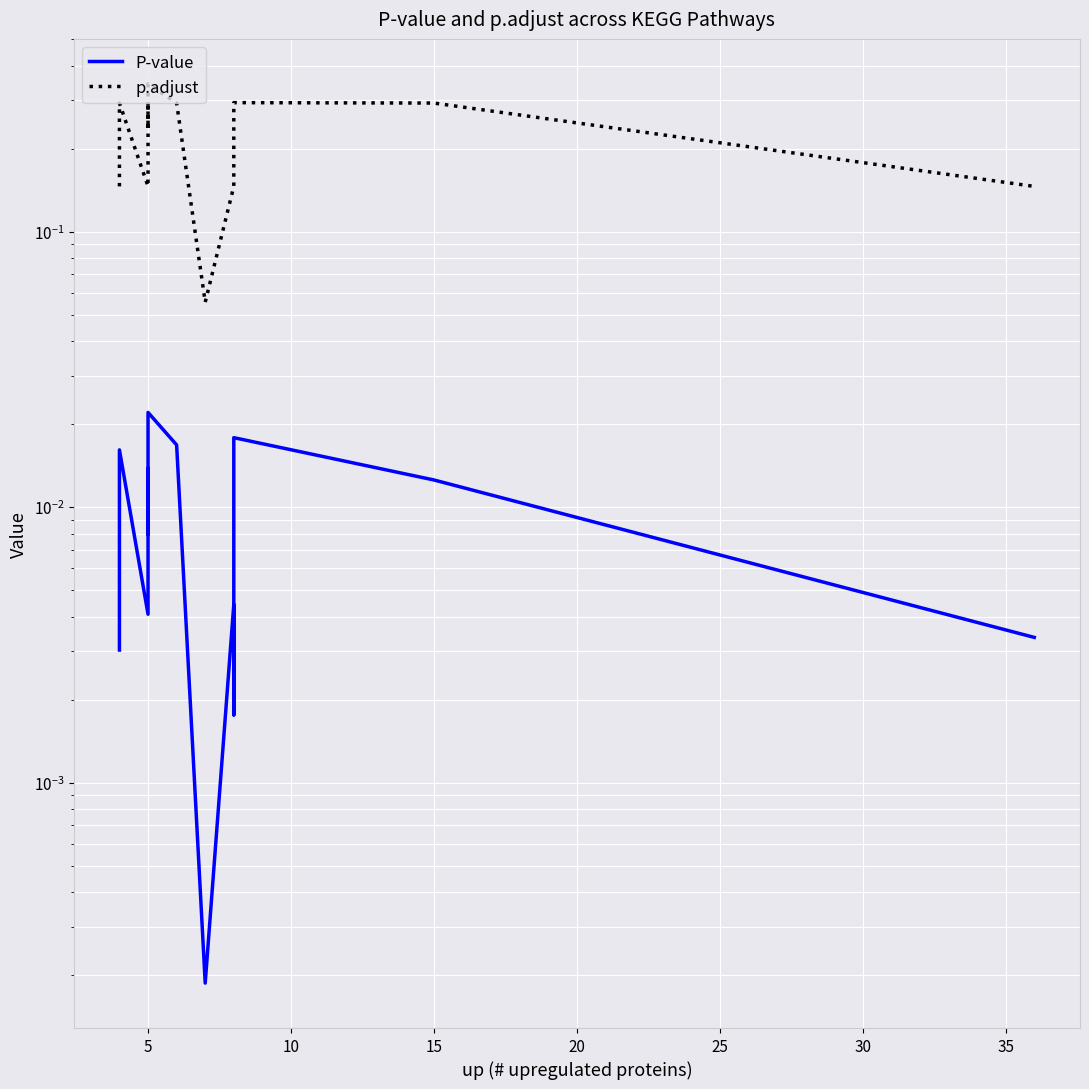

How many lines are shown in the chart?

2